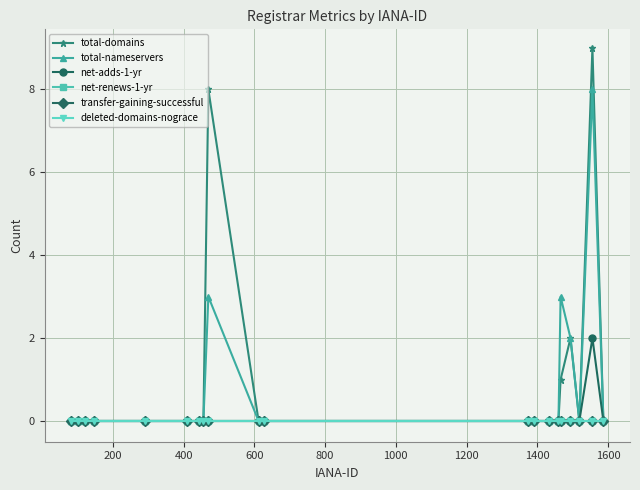

Does the chart have visible grid lines?

Yes